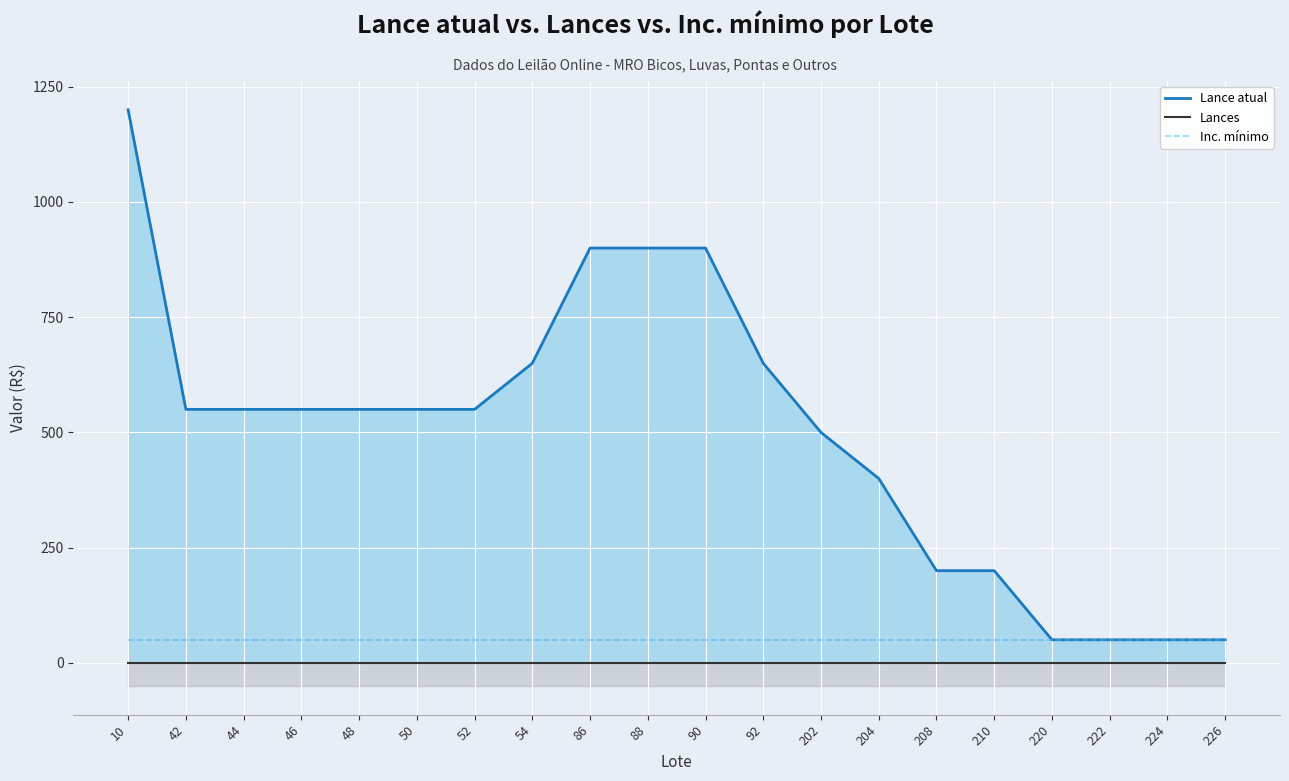

True or false: Lance atual has a value of 16 at 224.

False